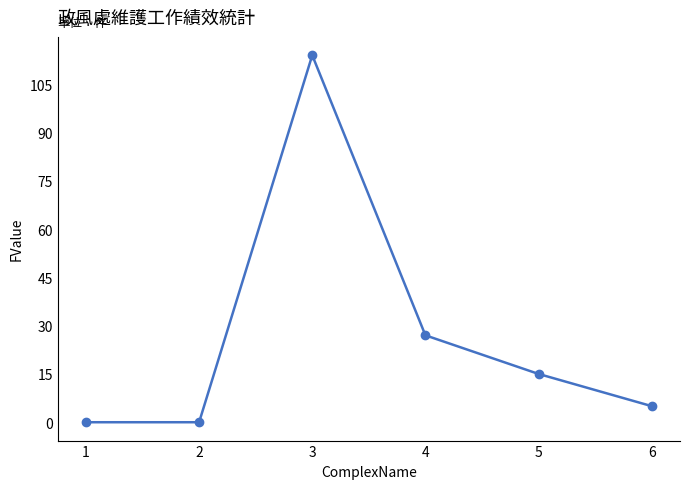

Reading left to right, list all the values displayed in this chart.

1=0	2=0	3=114	4=27	5=15	6=5